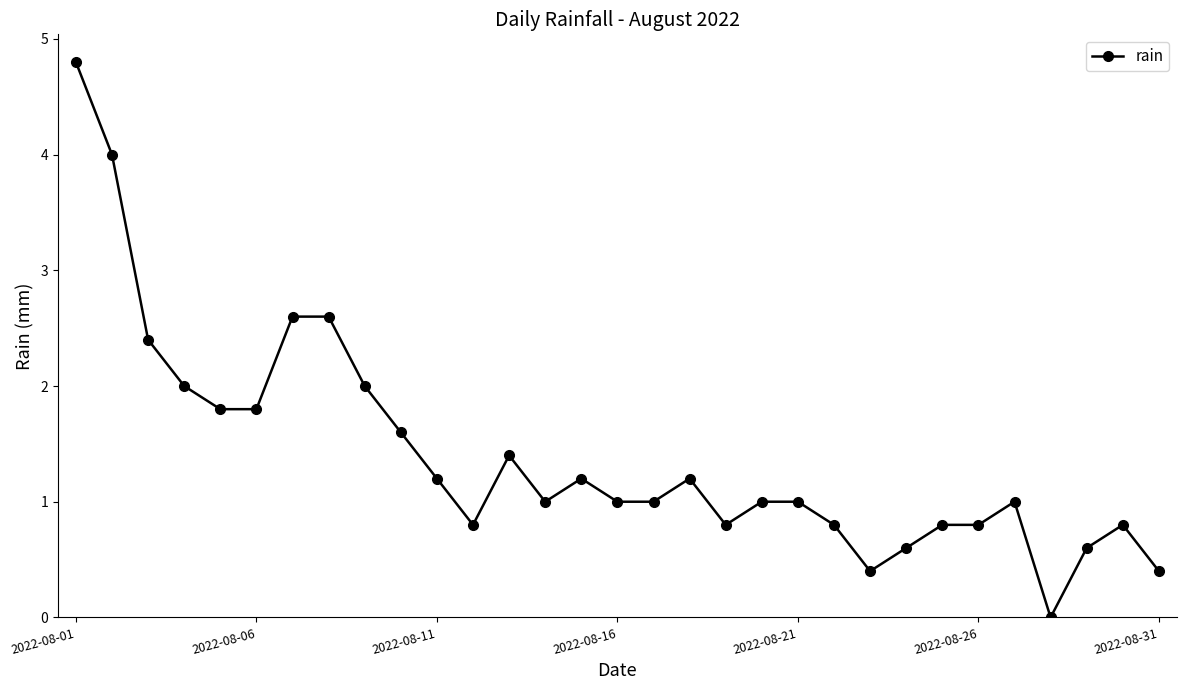

What is the maximum value shown in the chart?

4.8